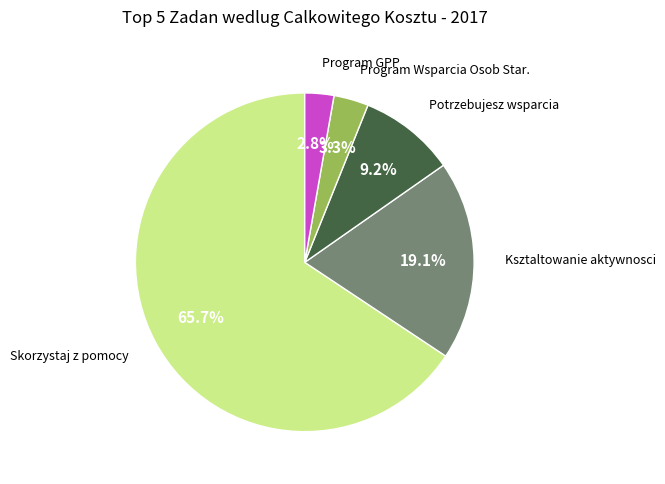

What is the smallest slice in the pie chart?

Program GPP